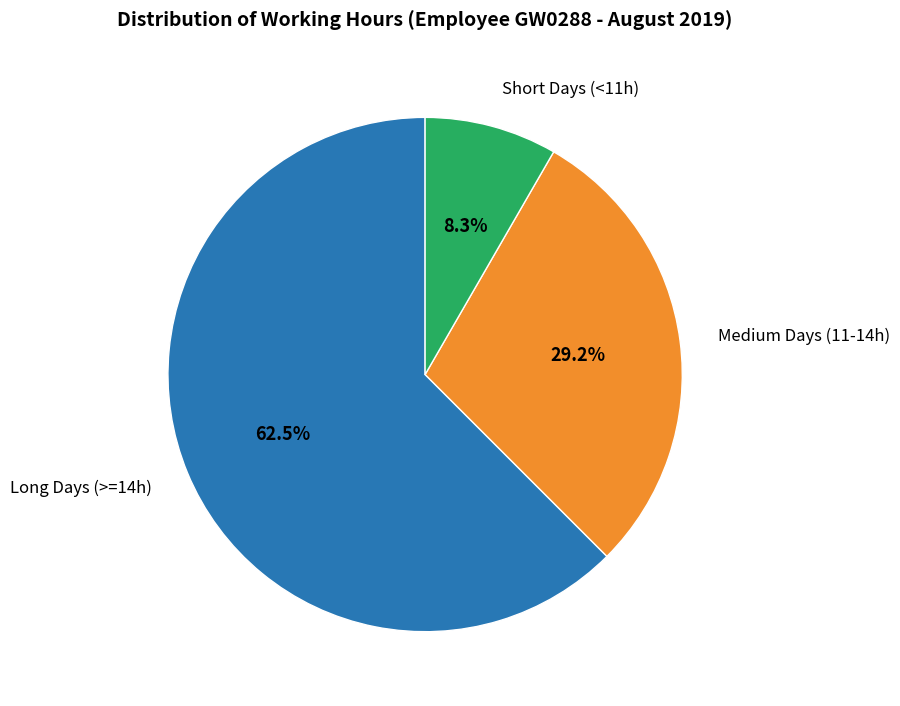

What is the ratio of the value at Medium Days (11-14h) to the value at Long Days (>=14h)?

0.5